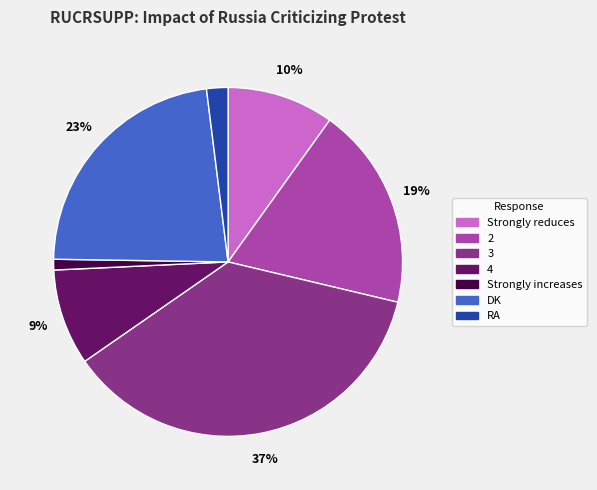

To the nearest percent, what is the difference between the largest and smallest slice percentages?

36%